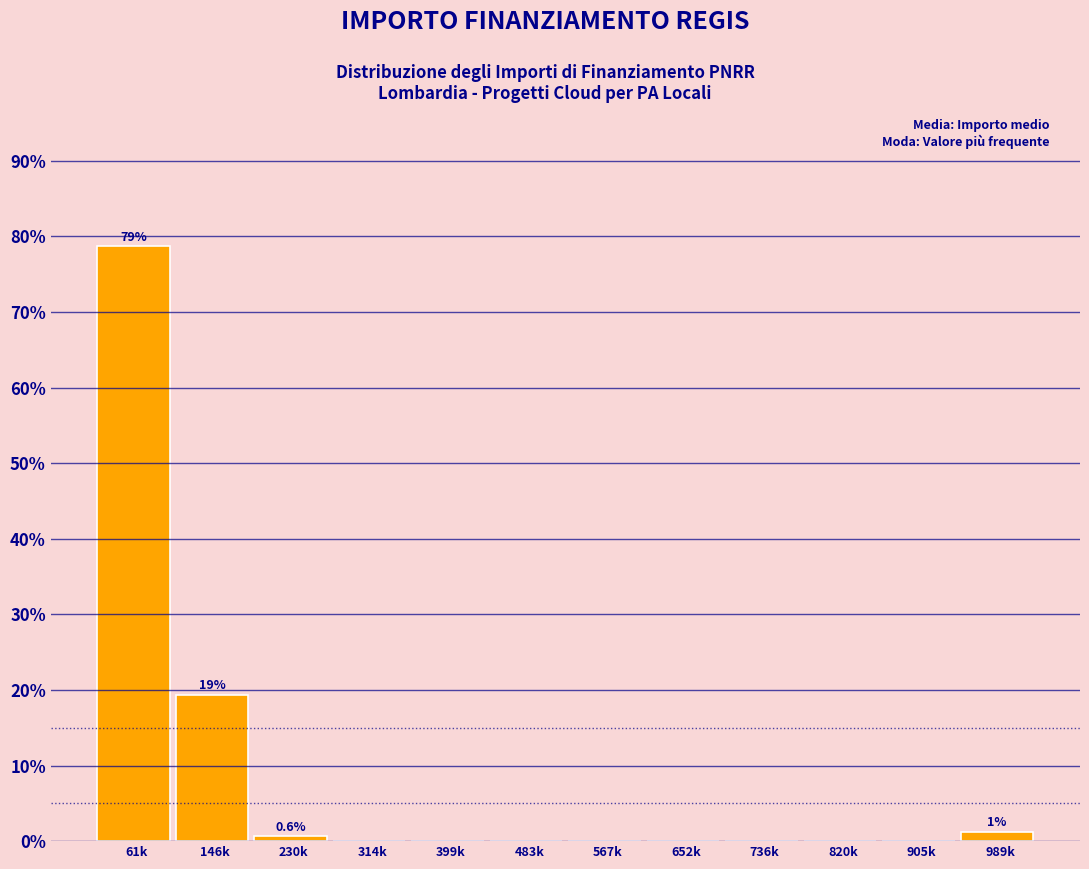

At which category does the chart reach its peak across all series?

61k